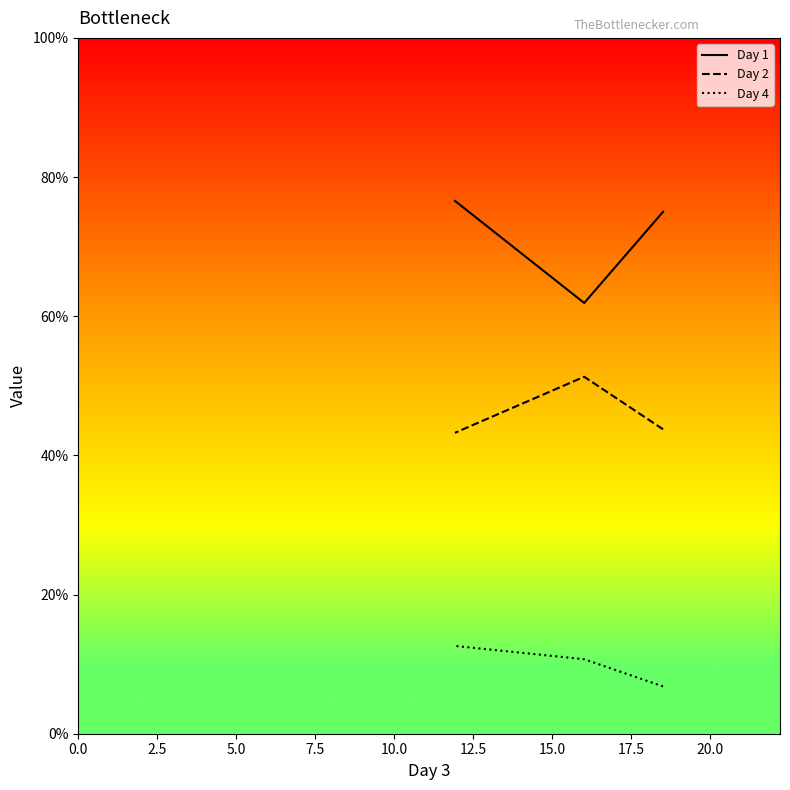

Which series has the largest range (max minus min)?

Day 1